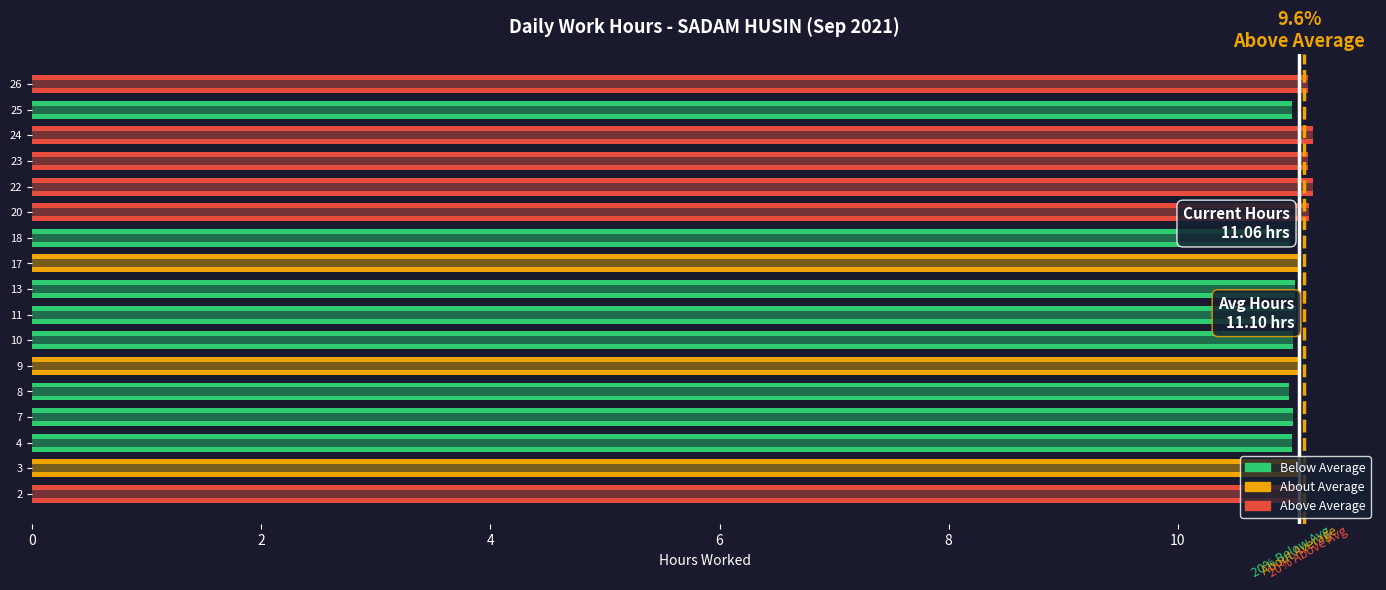

Does the chart contain any negative values?

No